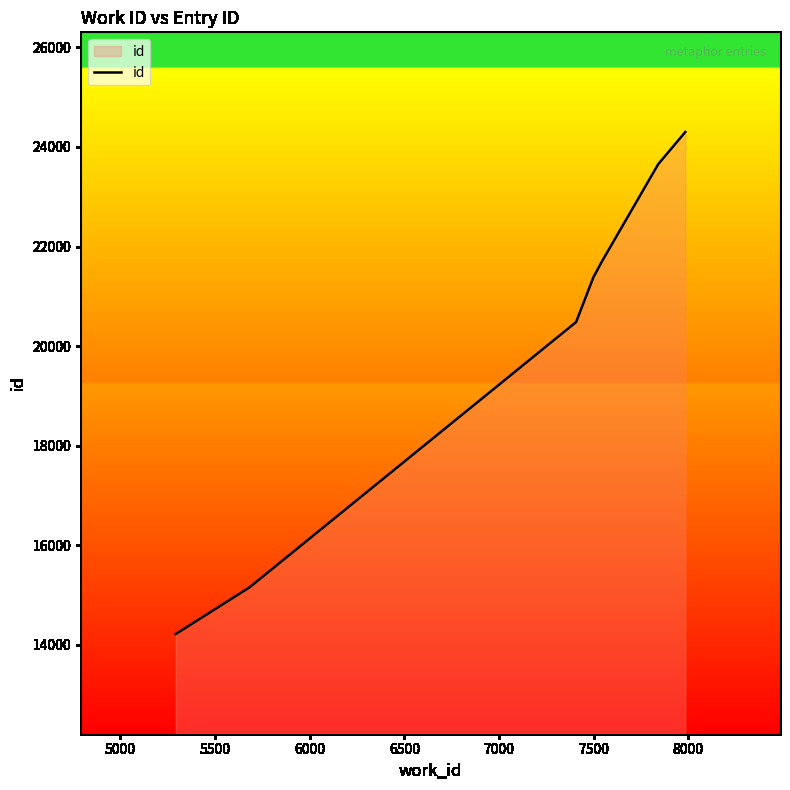

What is the sum of all values?

140876